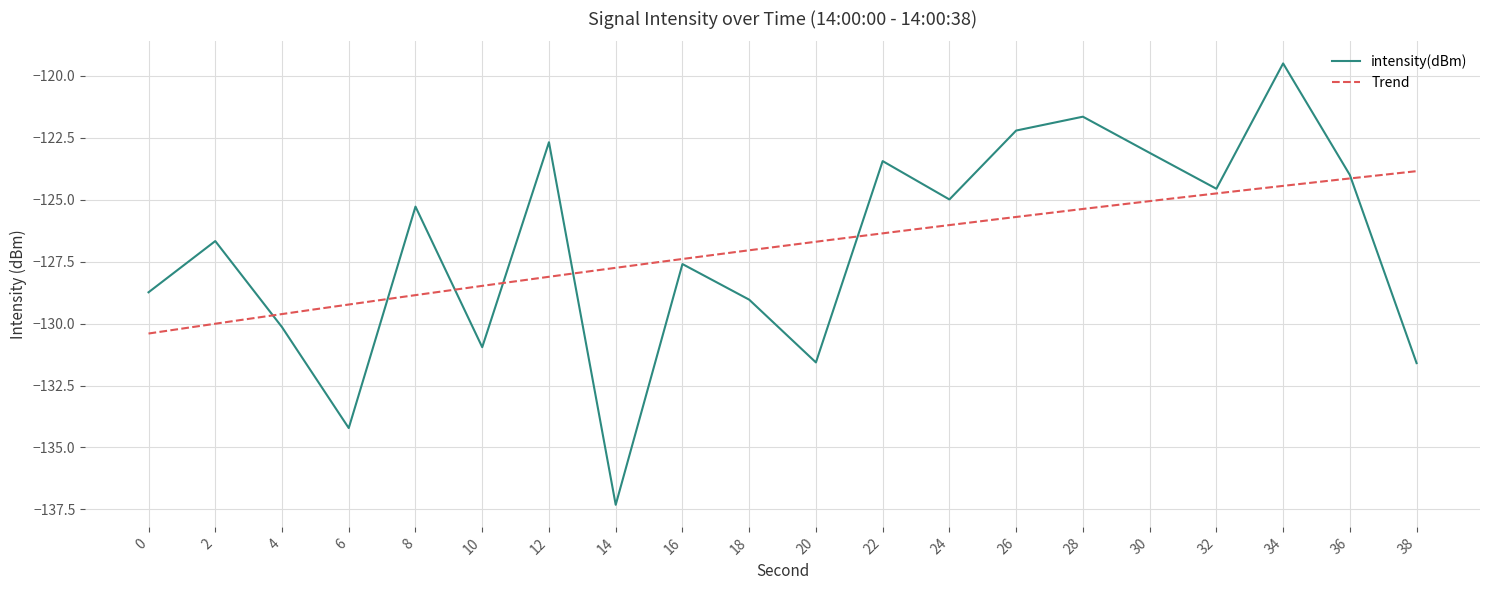

What is the sum of all values?

-2539.2